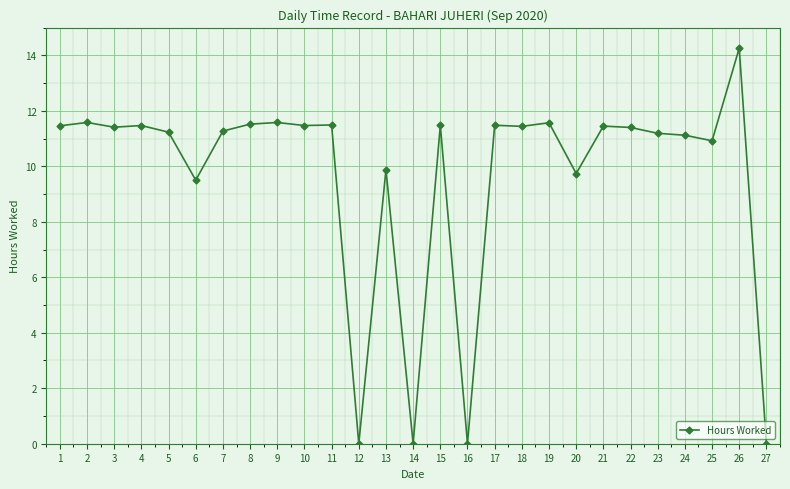

What is the change in value from 8 to 24?

-0.4